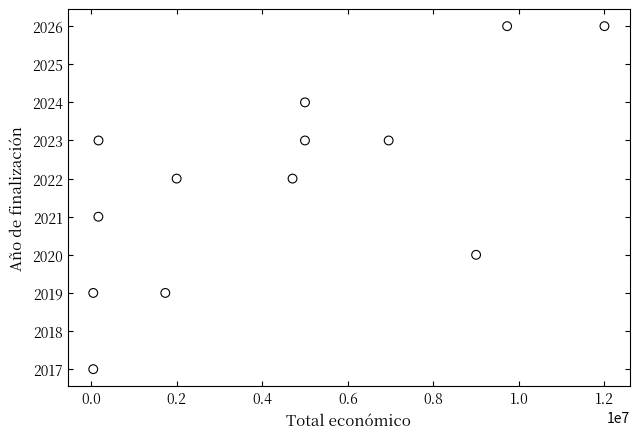

What is the range of Y values (max minus min)?

9